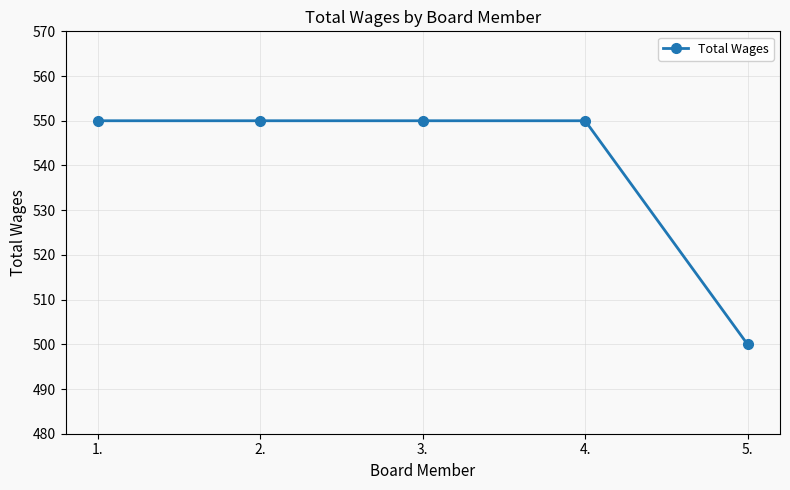

The chart shows a value of 550 at 3.. True or false?

True